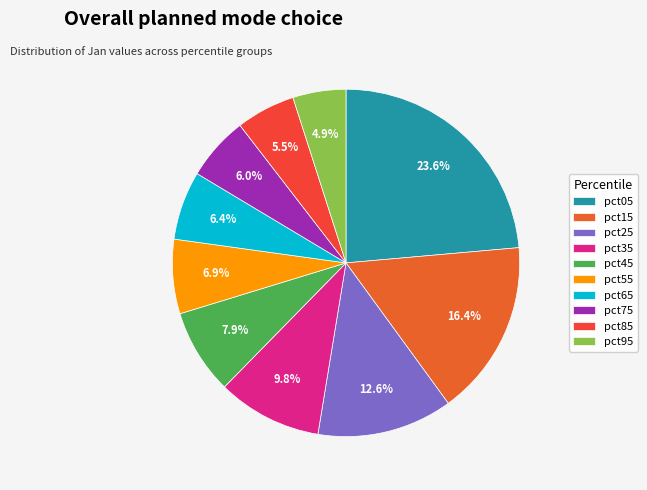

To the nearest percent, what is the difference between the pct25 and pct65 slice percentages?

6%